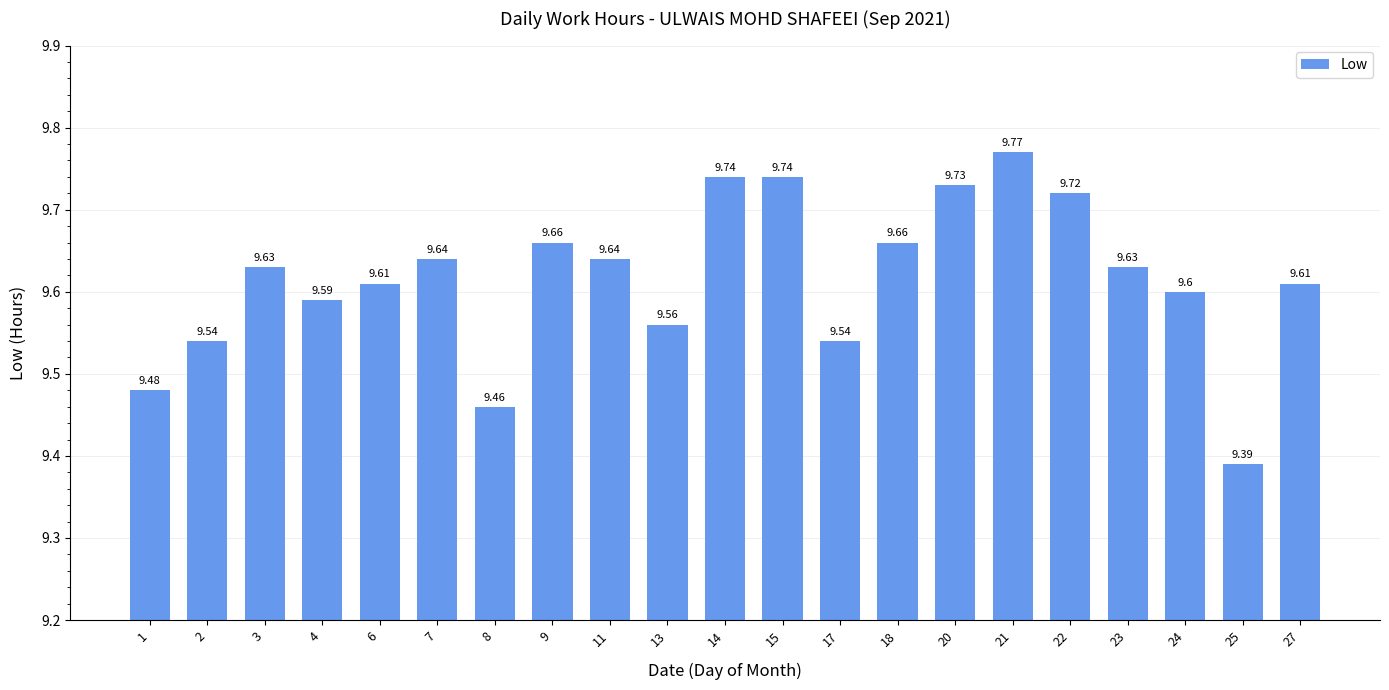

What is the value of the 3rd bar from the left?

9.6